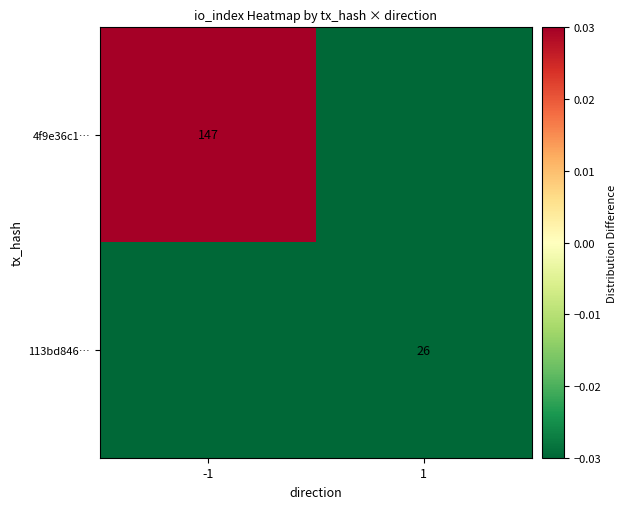

List the series in order of their overall mean, highest first.

4f9e36c1…, 113bd846…